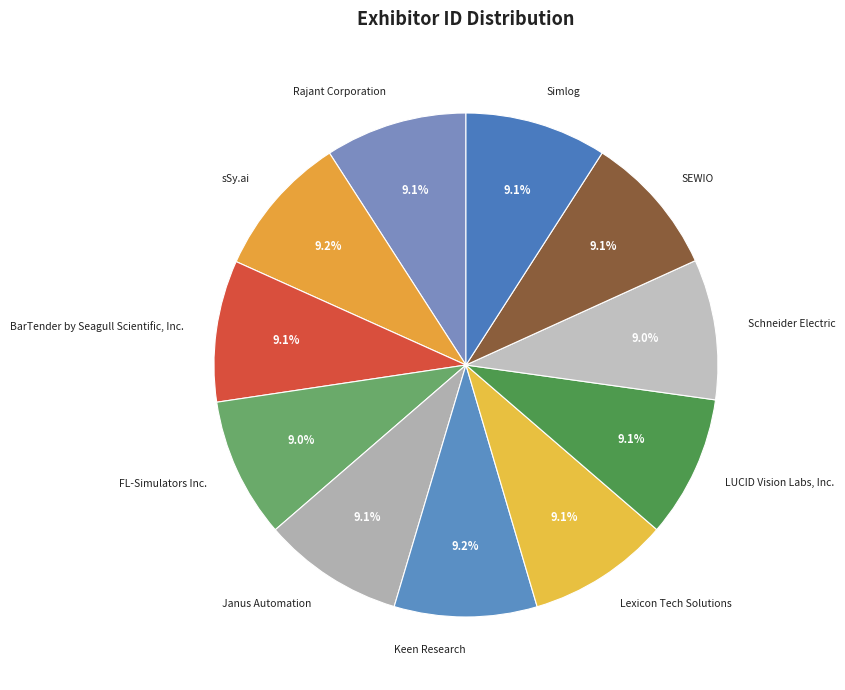

Rank the categories by value from lowest to highest.

FL-Simulators Inc., Schneider Electric, Janus Automation, Simlog, BarTender by Seagull Scientific, Inc., Rajant Corporation, Lexicon Tech Solutions, LUCID Vision Labs, Inc., SEWIO, Keen Research, sSy.ai